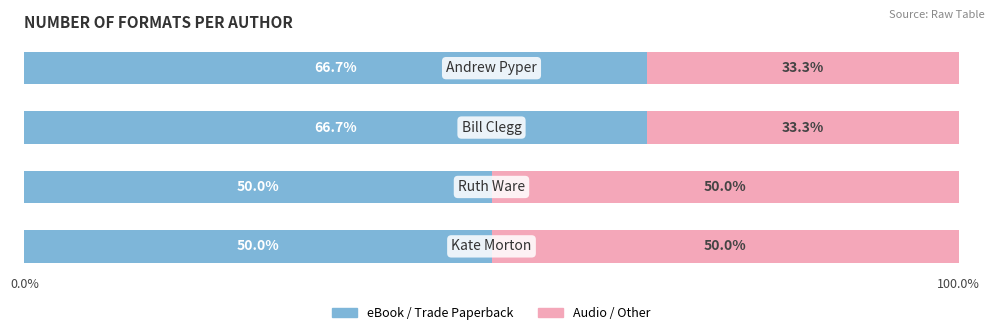

What is the maximum value for eBook / Trade Paperback?

66.7